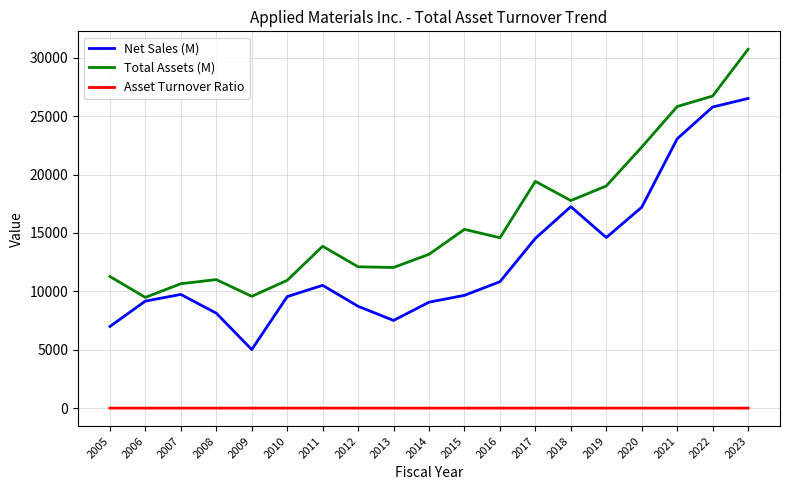

Rank the series at 2019 from highest to lowest value.

Total Assets (M), Net Sales (M), Asset Turnover Ratio